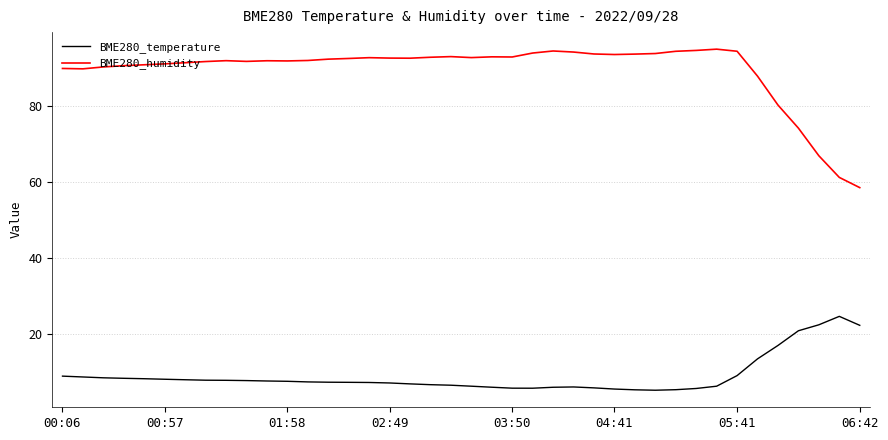

What is the minimum value shown in the chart?

5.2